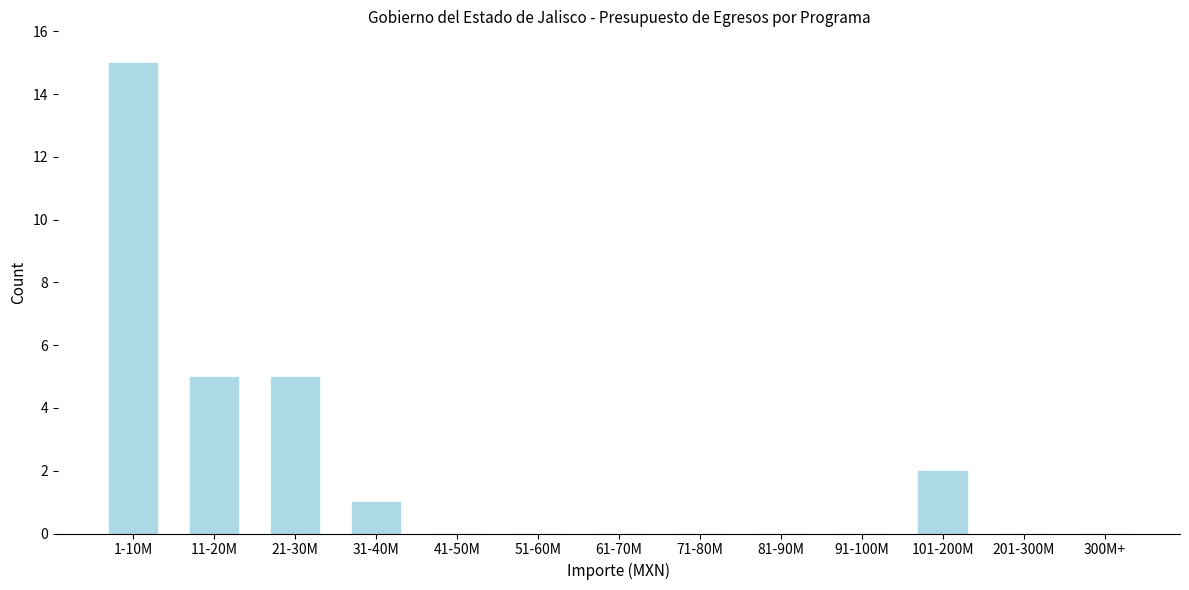

Reading left to right, what are all the values shown in this chart?

1-10M=15	11-20M=5	21-30M=5	31-40M=1	41-50M=0	51-60M=0	61-70M=0	71-80M=0	81-90M=0	91-100M=0	101-200M=2	201-300M=0	300M+=0